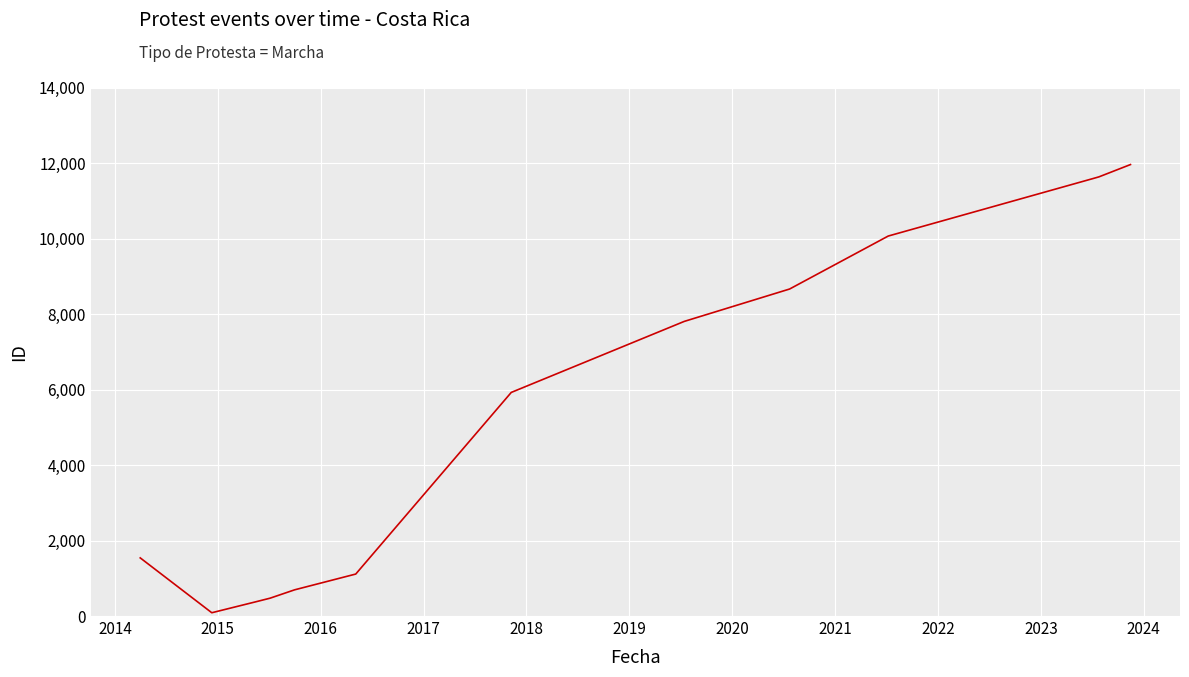

What is the greatest value displayed?

11959